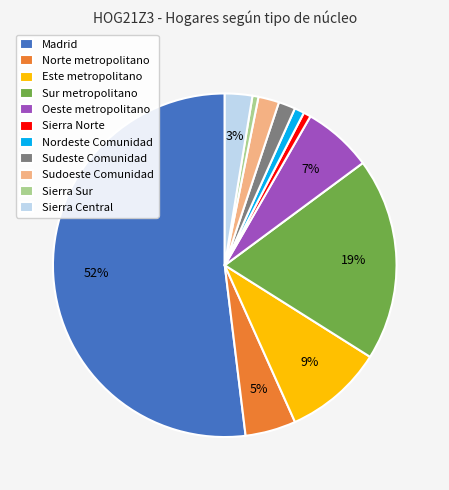

How many slices are in this pie chart?

11